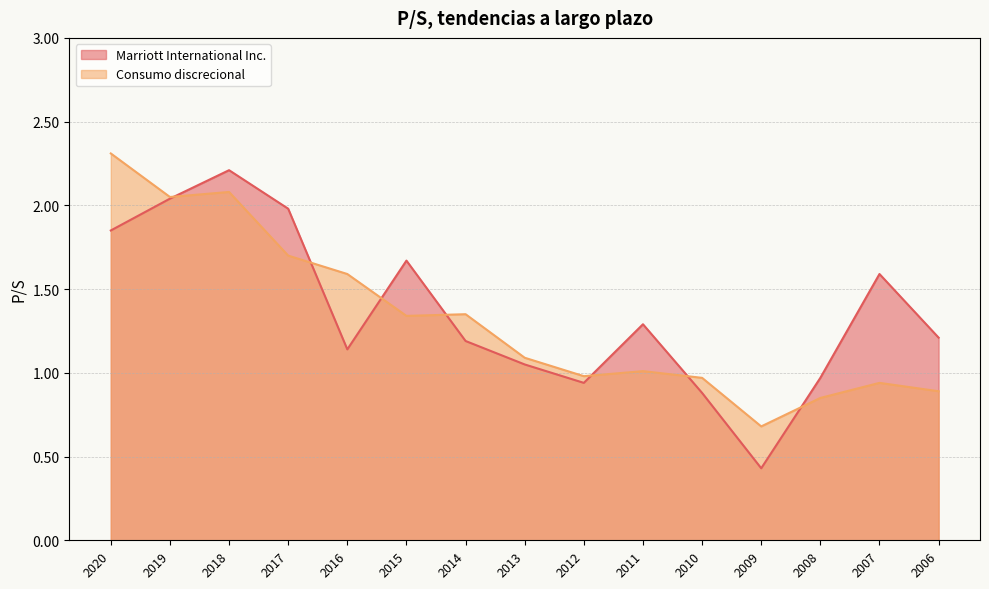

Reading left to right, extract all data points from this chart.

Marriott International Inc.: 1.9	2.0	2.2	2.0	1.1	1.7	1.2	1.1	0.9	1.3	0.9	0.4	1.0	1.6	1.2
Consumo discrecional: 2.3	2.0	2.1	1.7	1.6	1.3	1.4	1.1	1.0	1.0	1.0	0.7	0.8	0.9	0.9